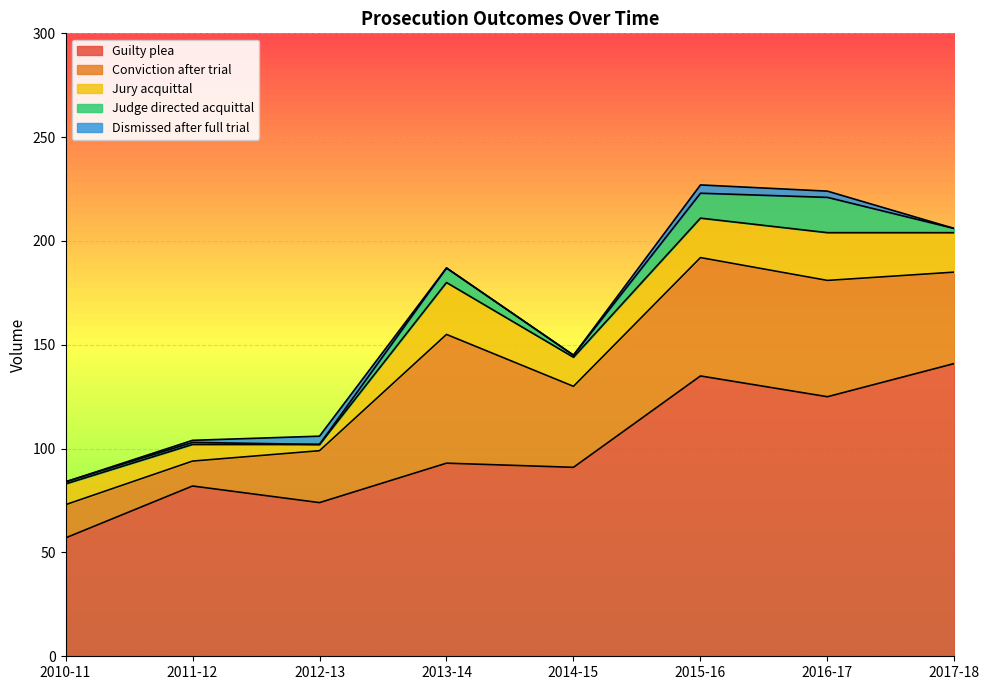

Which series has the widest spread of values?

Guilty plea